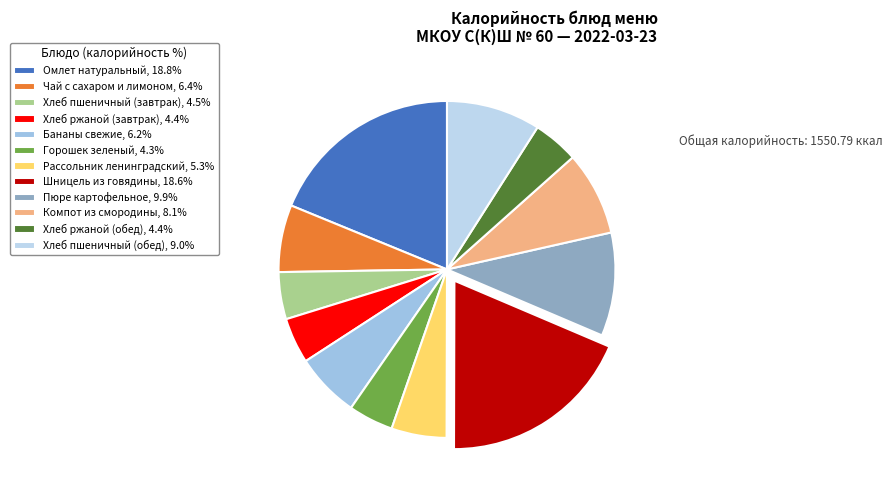

Is it true that Пюре картофельное is 10% of the pie?

True